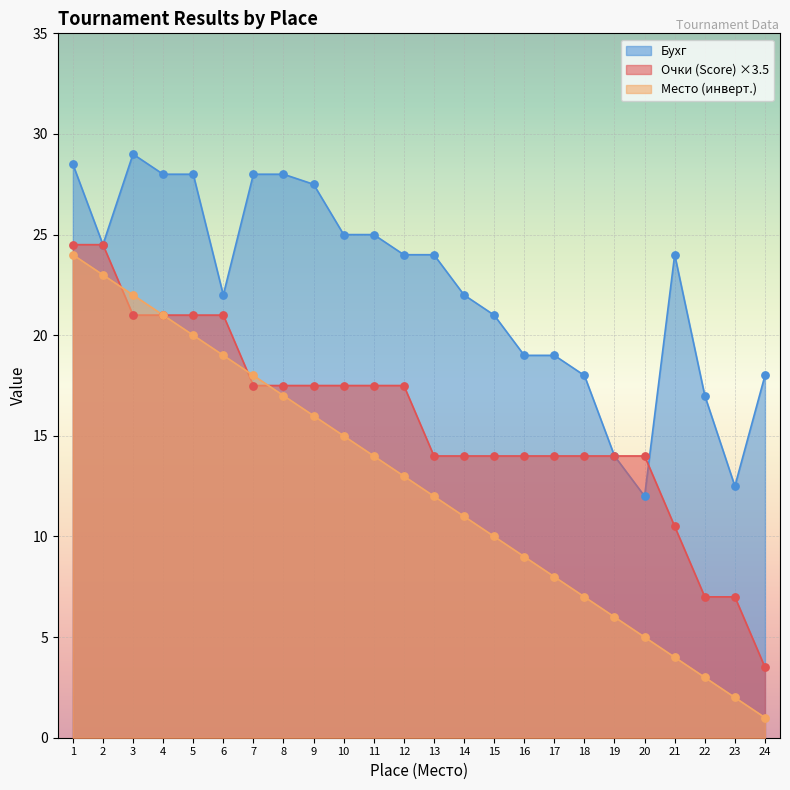

Which series contains the highest Y value?

Бухг